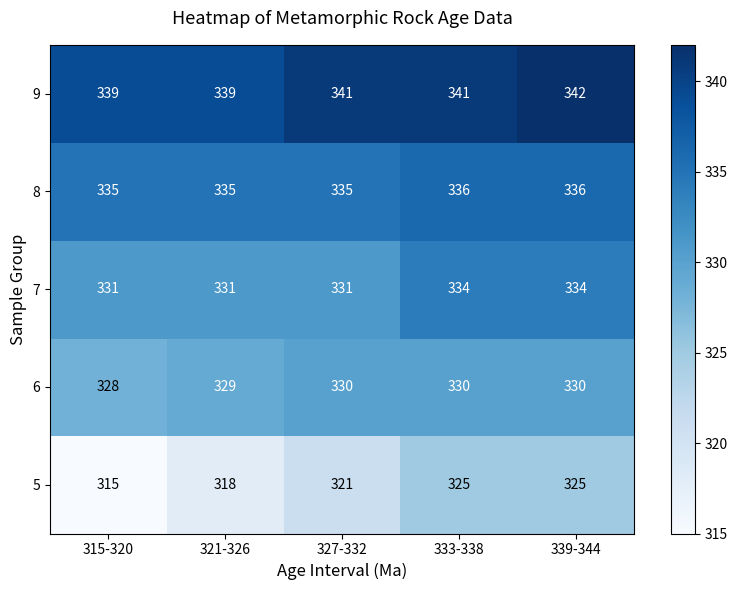

What is the total value across all series at 321-326?

1652